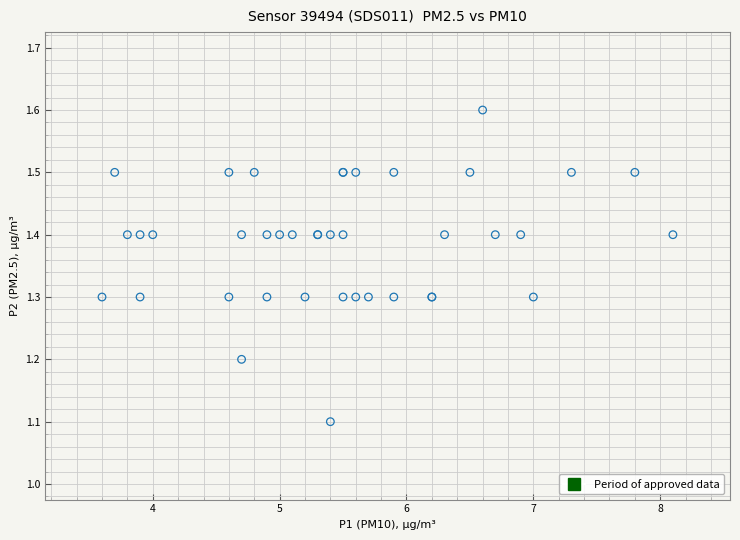

What Y value in the scatter plot is closest to 1?

1.1